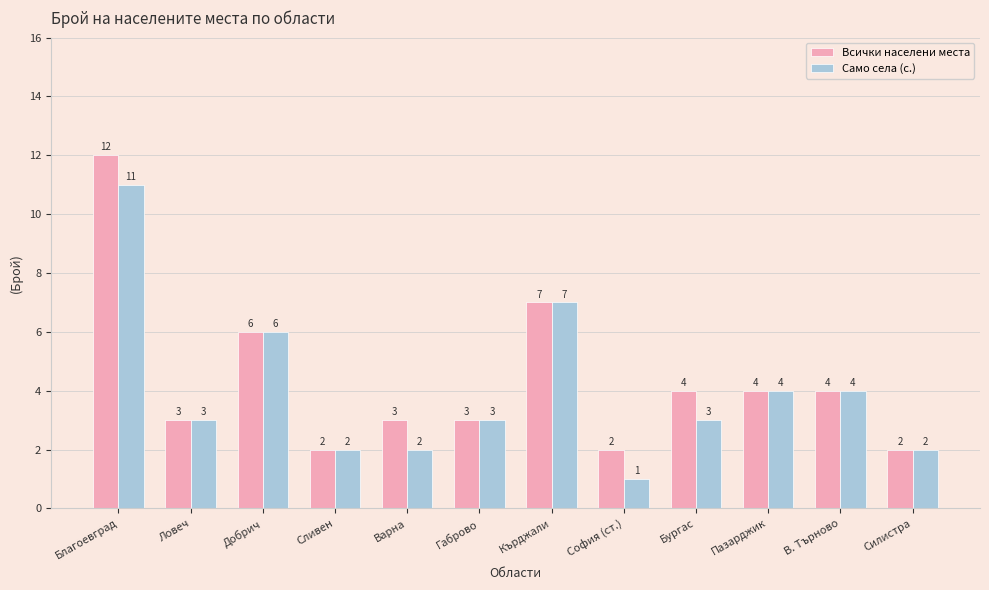

Rank the series by their average value, from lowest to highest.

Само села (с.), Всички населени места